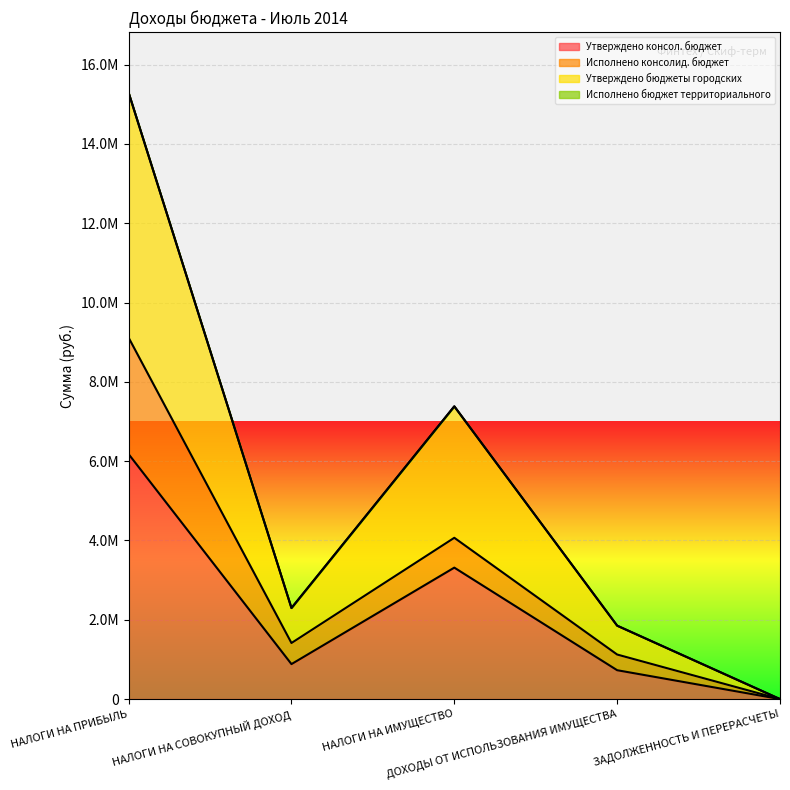

Between НАЛОГИ НА ПРИБЫЛЬ and НАЛОГИ НА СОВОКУПНЫЙ ДОХОД, which is larger?

НАЛОГИ НА ПРИБЫЛЬ